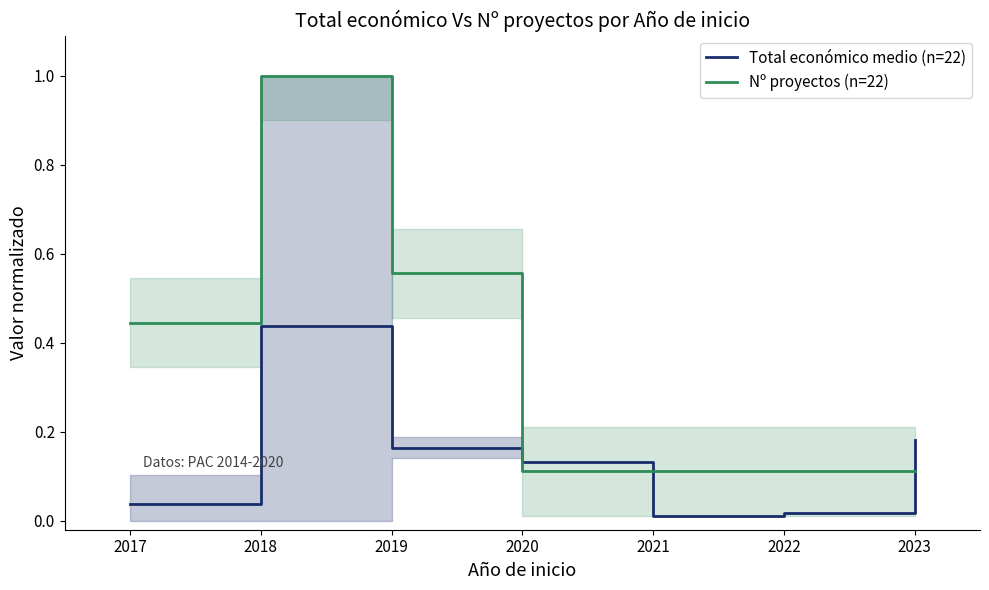

After their last crossing, which series has the higher values: Total económico medio (n=22) or Nº proyectos (n=22)?

Total económico medio (n=22)